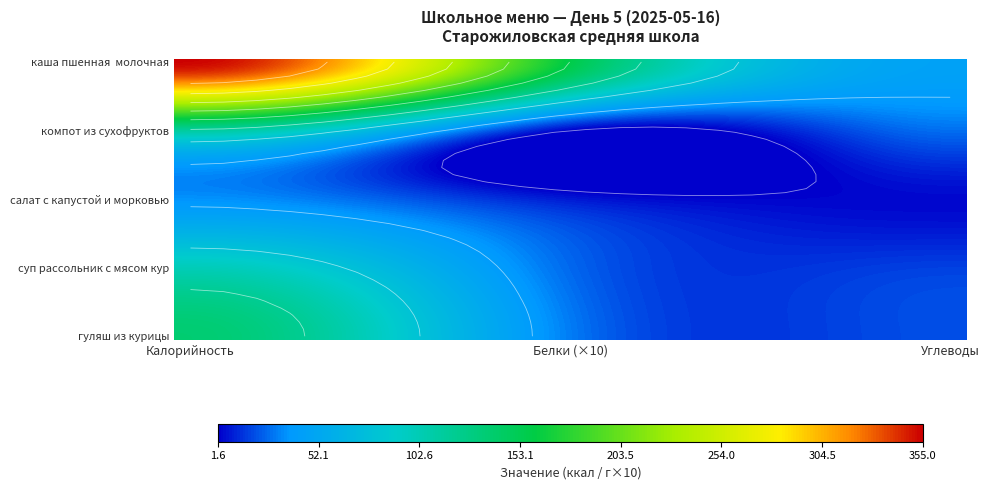

What is the difference between the highest and lowest values at Калорийность?

323.0